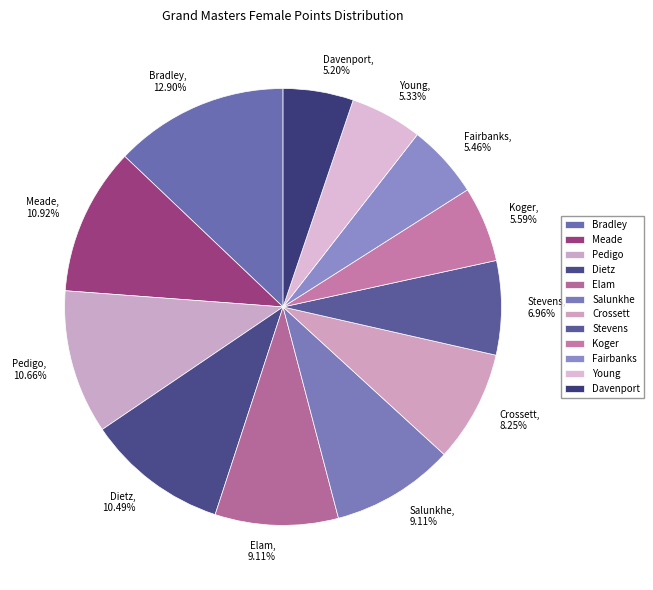

To the nearest percent, what is the difference between the Dietz and Fairbanks slice percentages?

5%